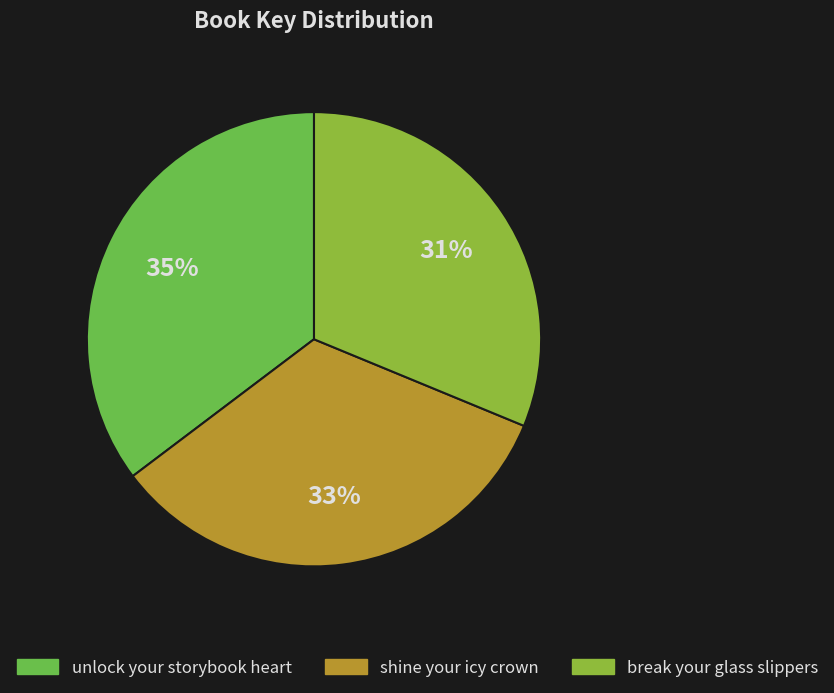

True or false: unlock your storybook heart accounts for 35% of the total.

True